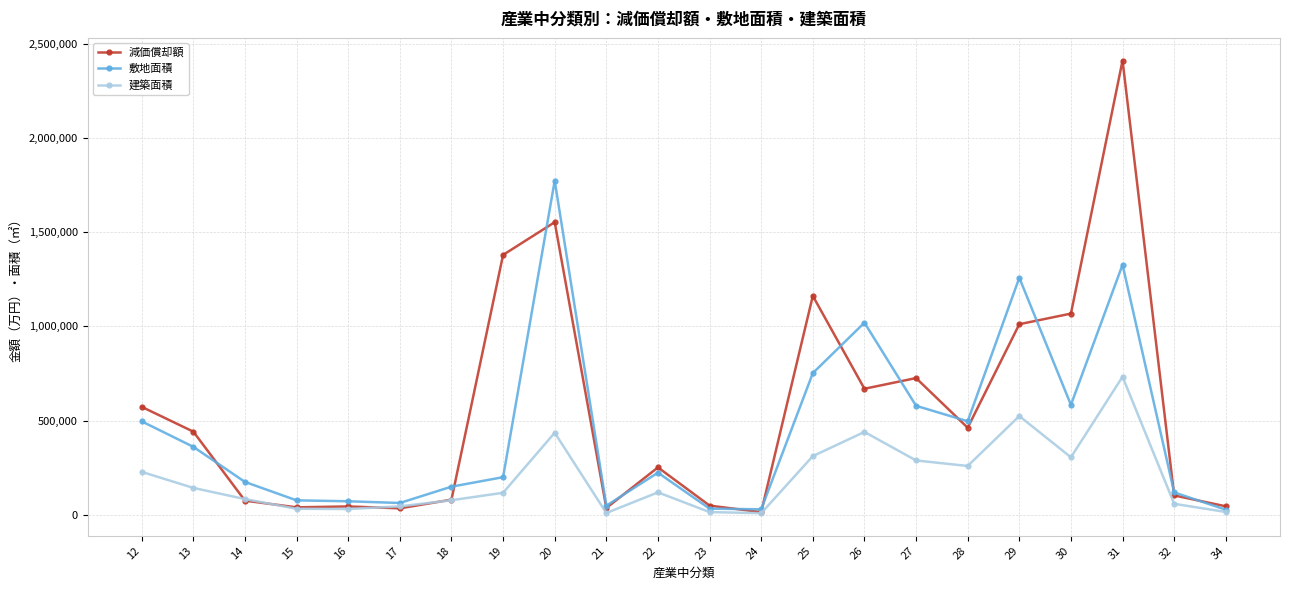

List the series in order of their peak value, highest first.

減価償却額, 敷地面積, 建築面積